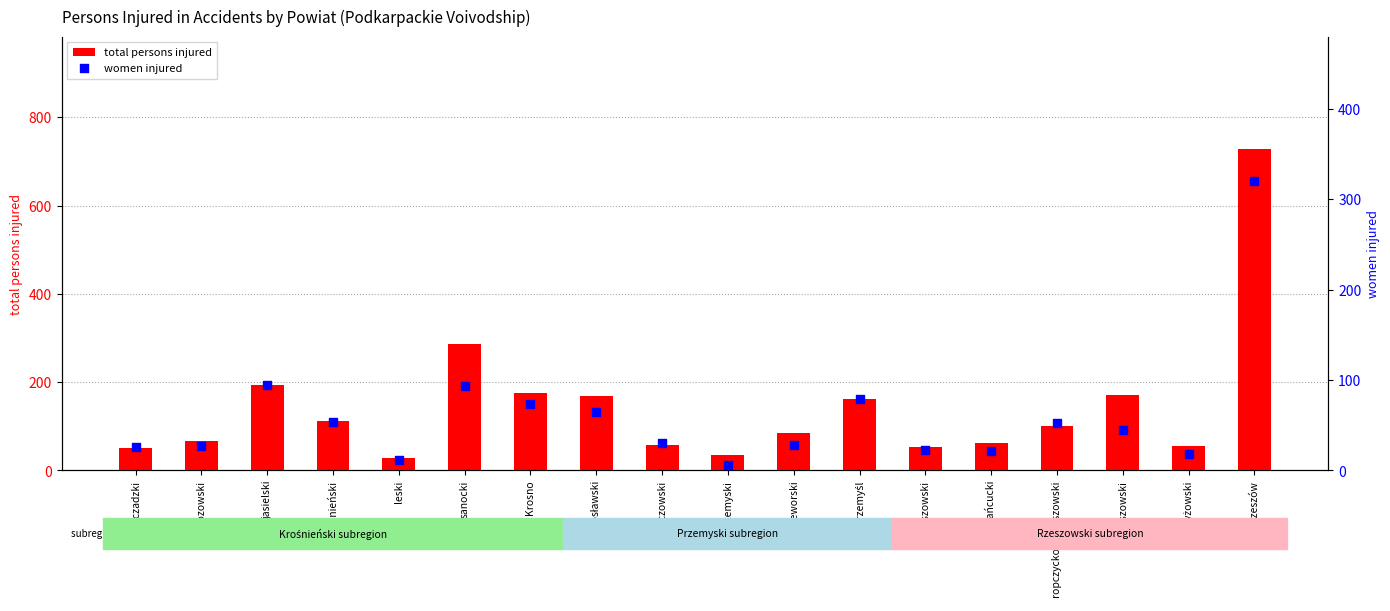

Which series contains the highest Y value?

total persons injured